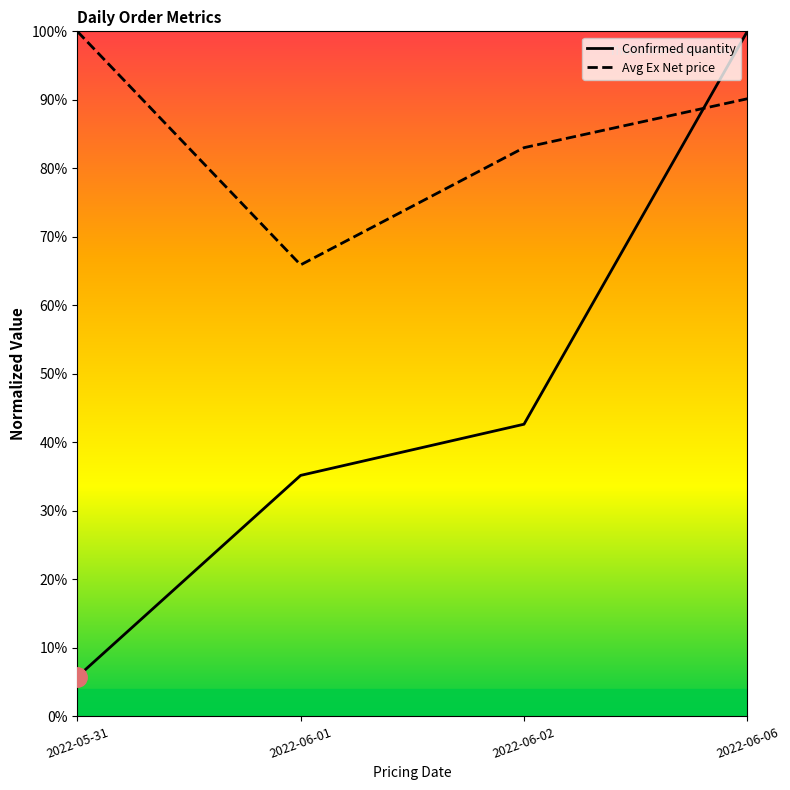

Reading left to right, list all the values displayed in this chart.

Confirmed quantity: 5.8	35.2	42.6	100.0
Avg Ex Net price: 100.0	65.9	83.0	90.2